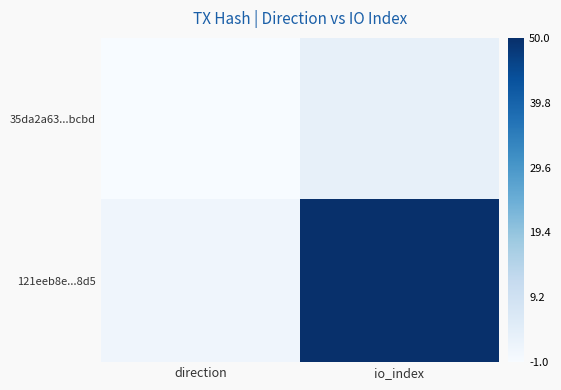

Which series has the widest spread of values?

121eeb8e...8d5